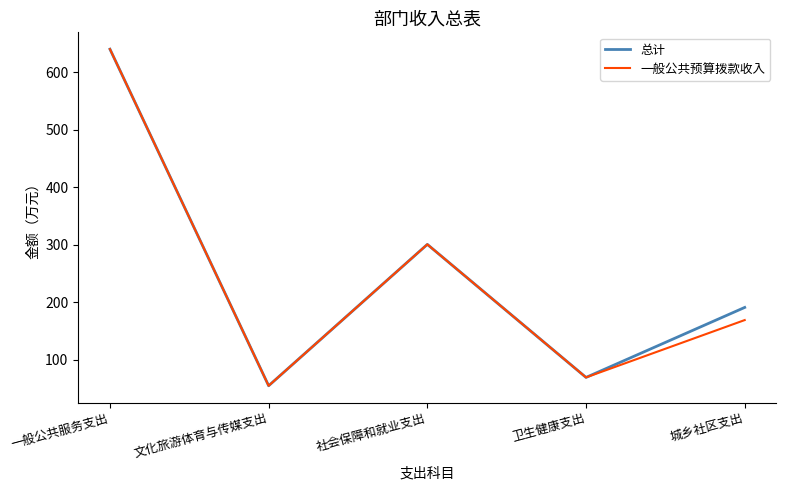

Is the value of 总计 at 卫生健康支出 greater than the value of 一般公共预算拨款收入 at 文化旅游体育与传媒支出?

Yes